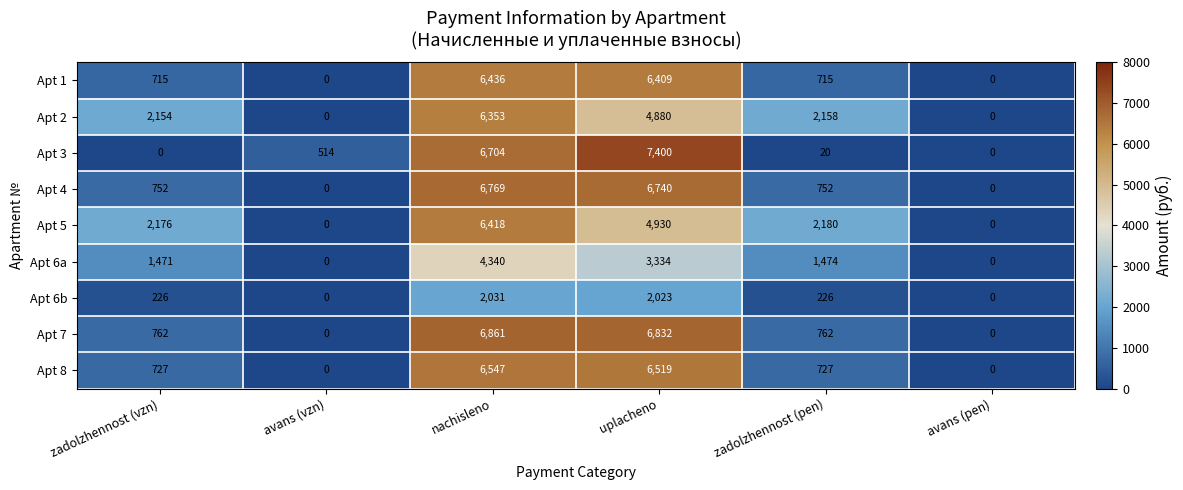

At how many categories does at least one series exceed 2797?

2